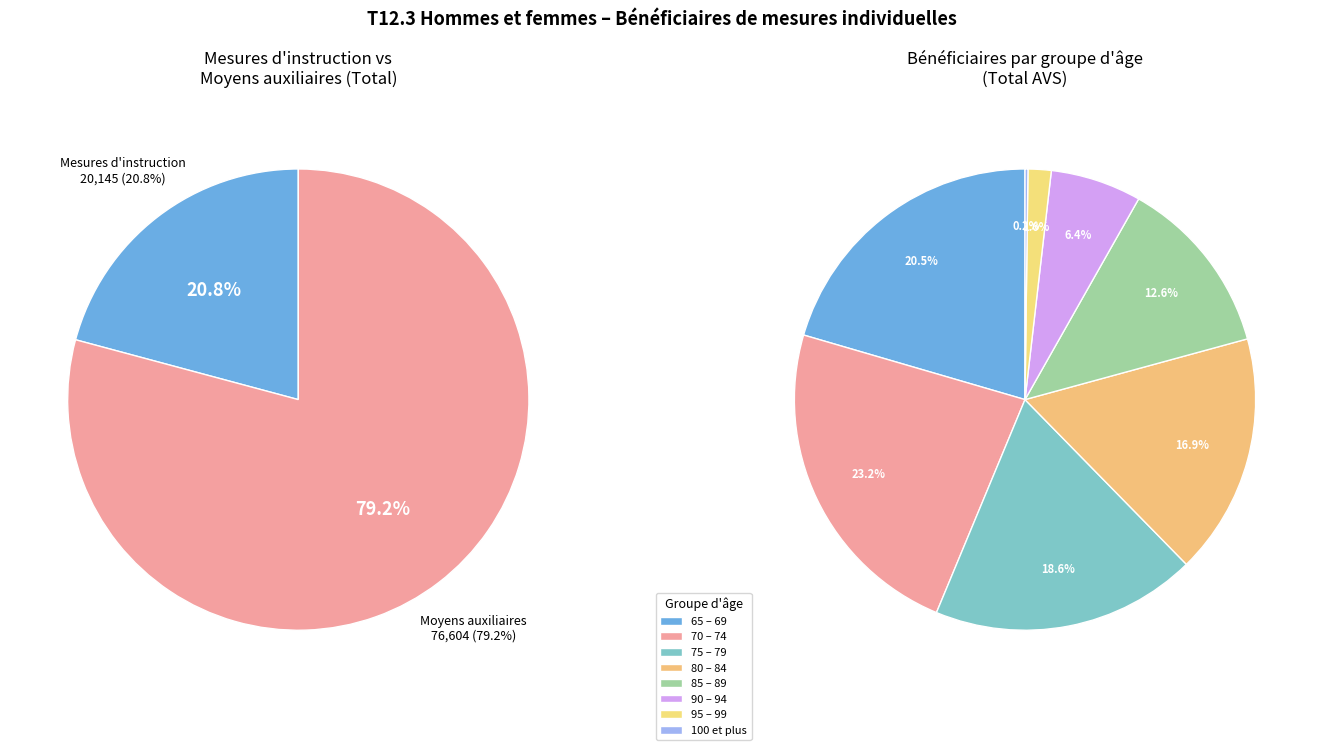

Count the number of slices in the pie.

8